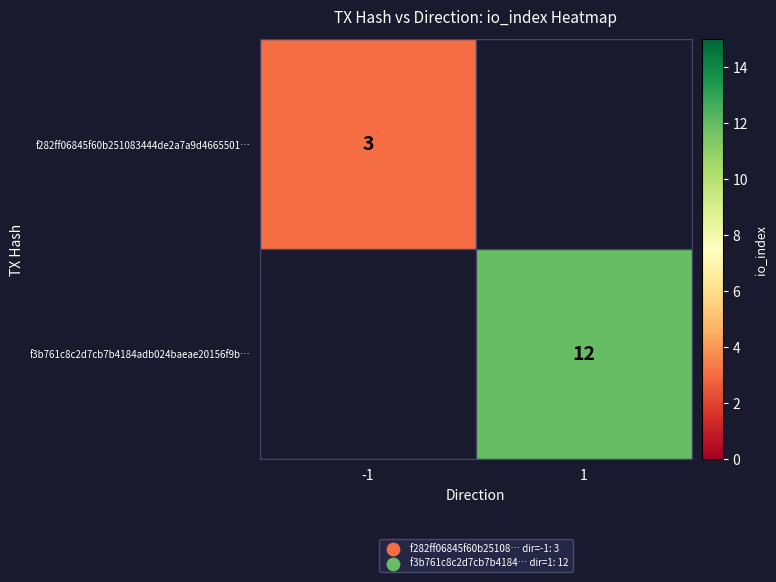

How many categories are shown in the chart?

2